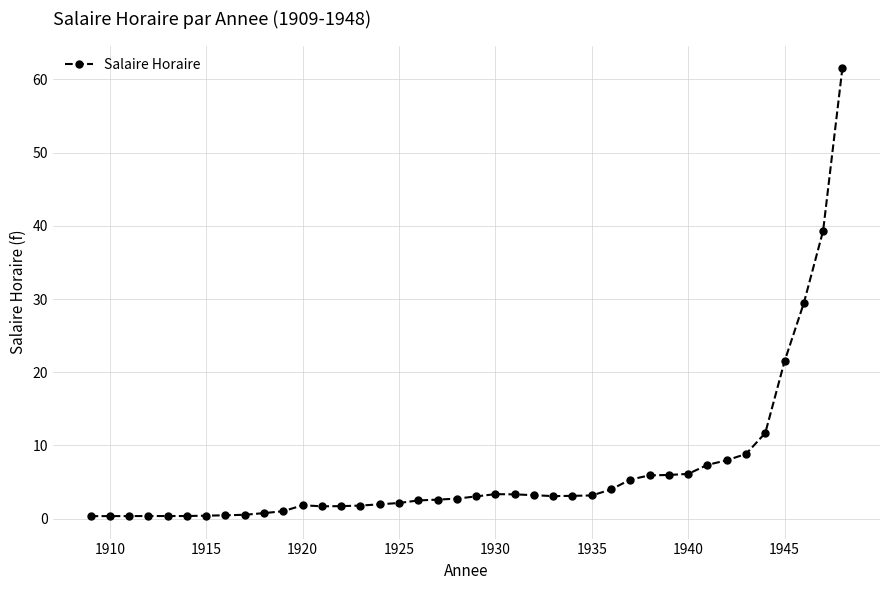

What is the maximum value shown in the chart?

61.6